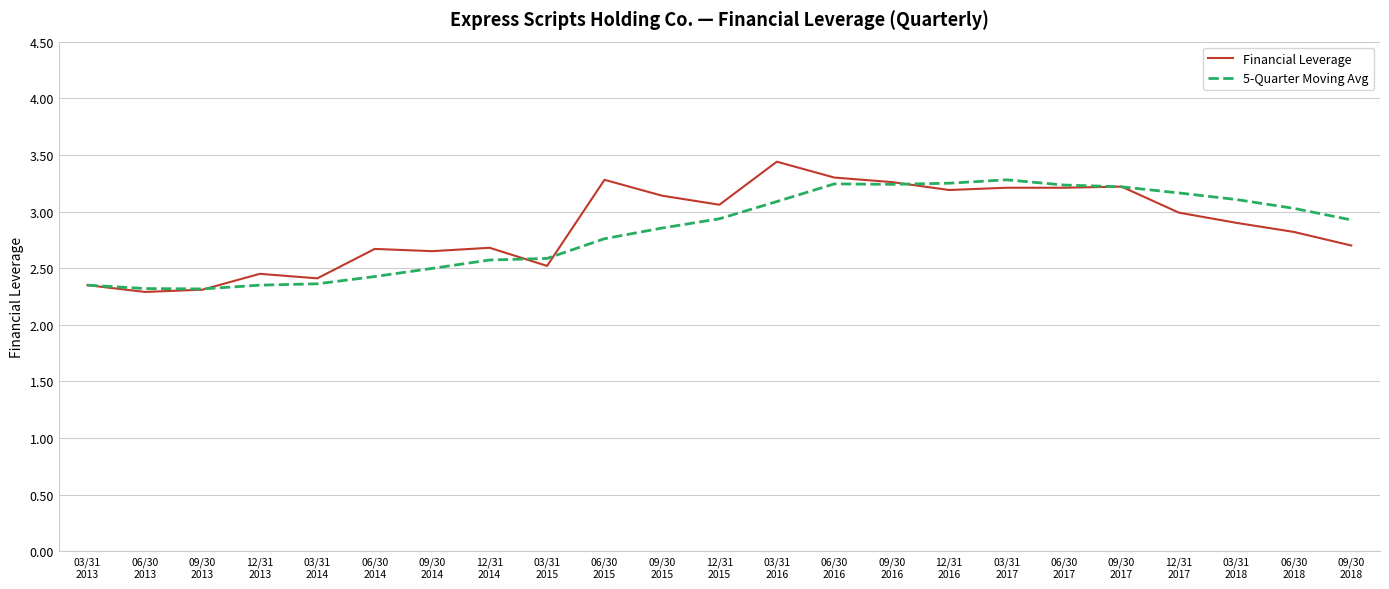

What is the lowest value of the Financial Leverage series?

2.3